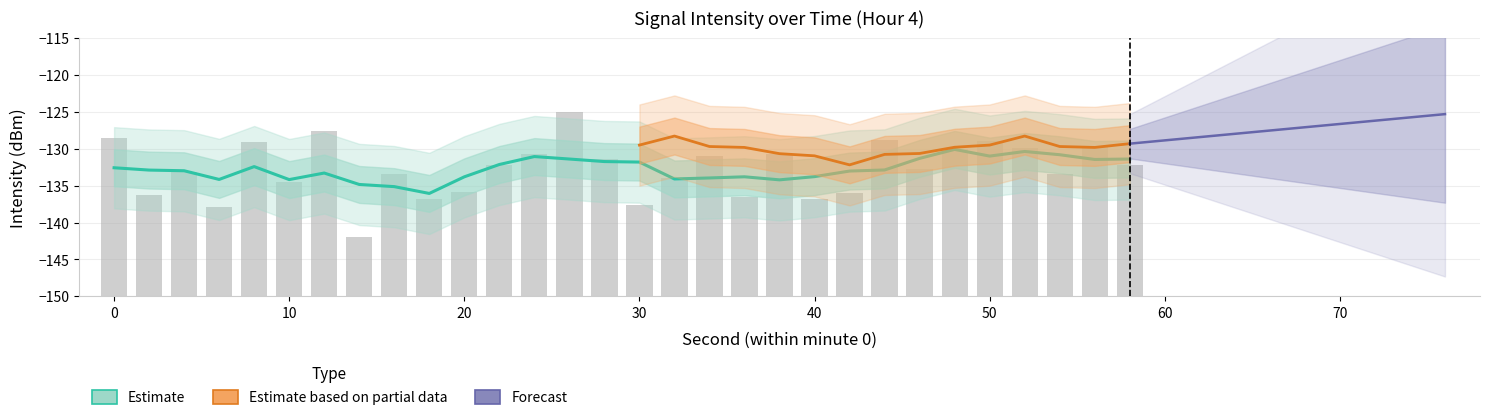

Rank the categories by value from highest to lowest.

26, 12, 0, 44, 50, 8, 56, 52, 48, 24, 38, 34, 28, 58, 22, 46, 4, 54, 16, 32, 10, 20, 42, 2, 36, 18, 40, 30, 6, 14